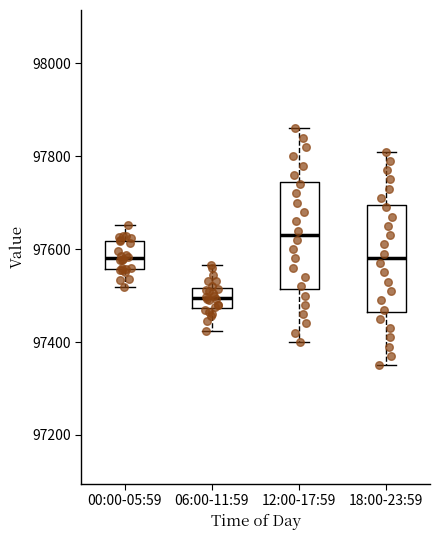

Reading left to right, read every box against the y-axis: the position of its median line, the range the box covers, and the ends of its whiskers. The values are not printed on the chart, so give them approximately, as read against the axis.

00:00-05:59: median 97580, box 97560 to 97620, whiskers 97520 to 97660
06:00-11:59: median 97500, box 97480 to 97520, whiskers 97420 to 97560
12:00-17:59: median 97640, box 97520 to 97740, whiskers 97400 to 97860
18:00-23:59: median 97580, box 97460 to 97700, whiskers 97360 to 97820